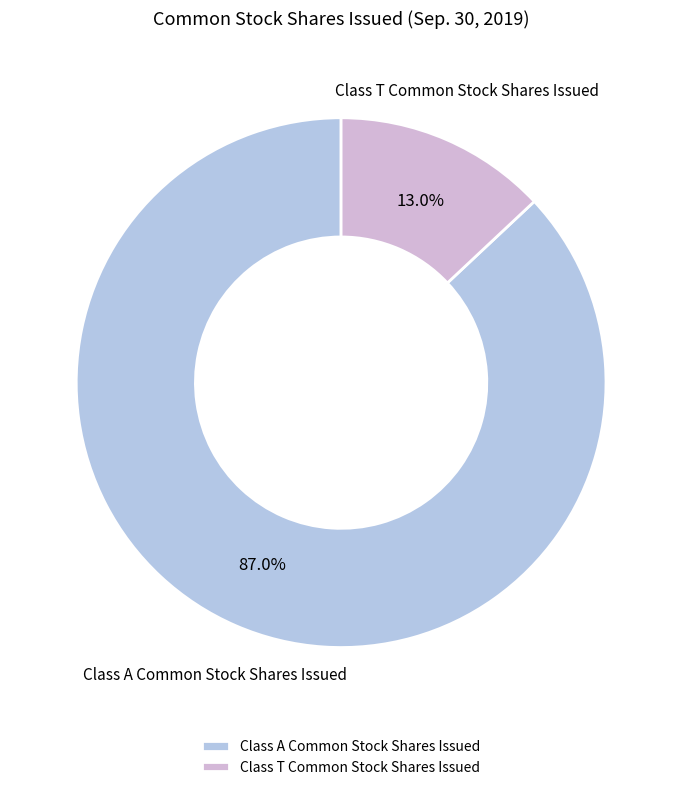

To the nearest percent, what portion does Class T Common Stock Shares Issued represent?

13%